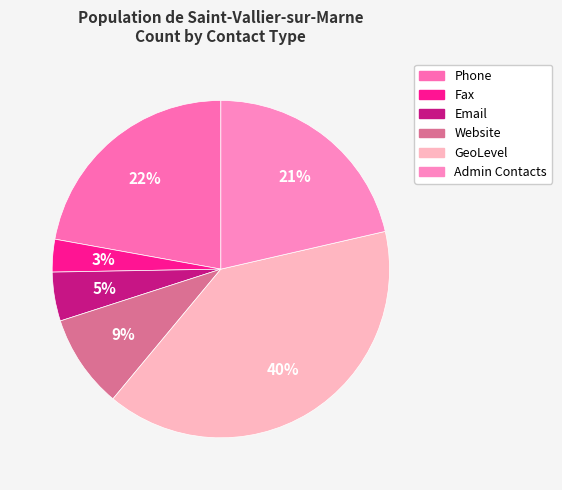

Which slice is the smallest?

Fax